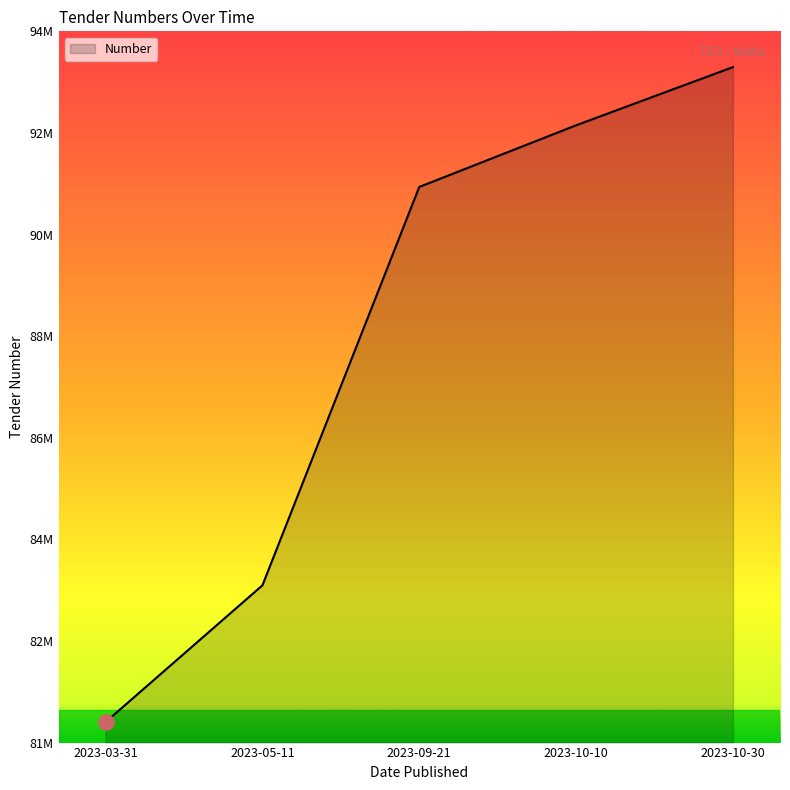

What is the change in value from 2023-09-21 to 2023-10-30?

+2190300